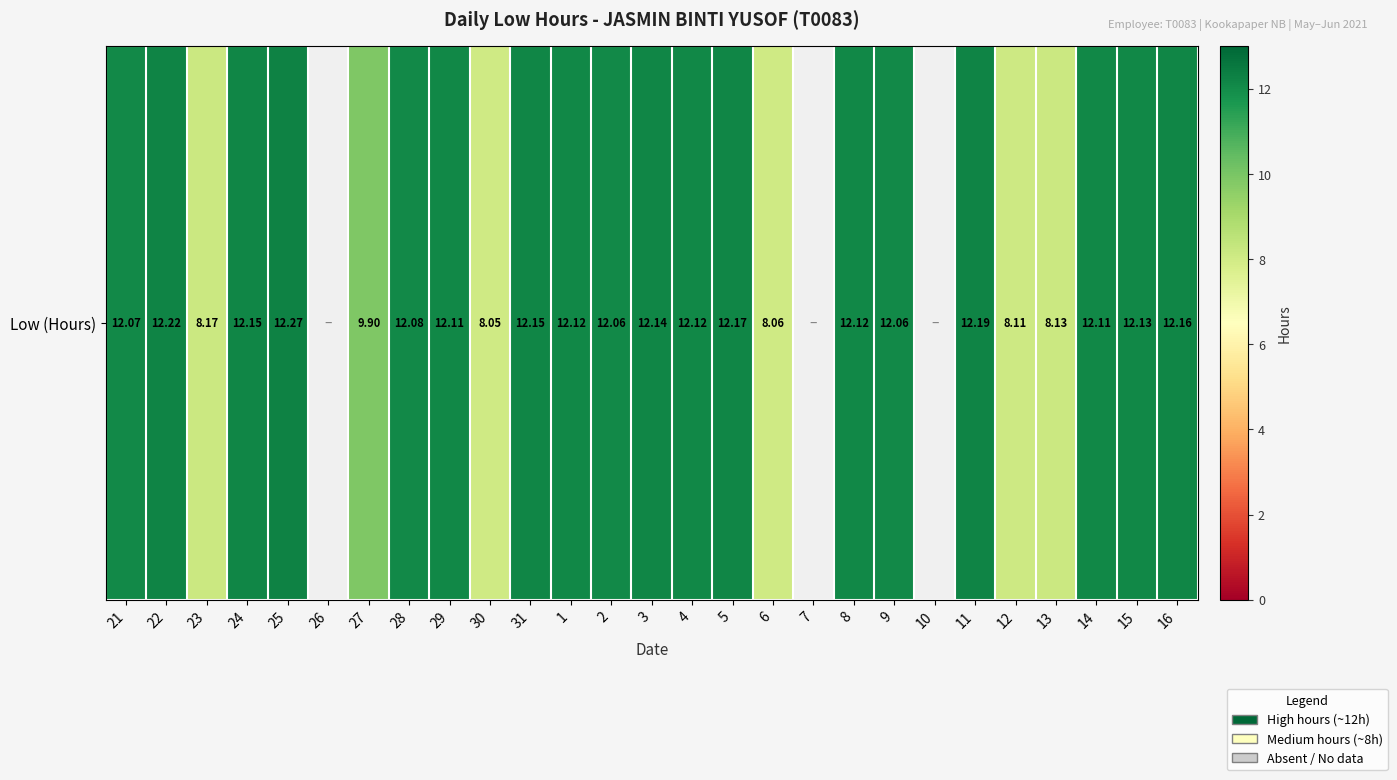

How many values are below 12?

9